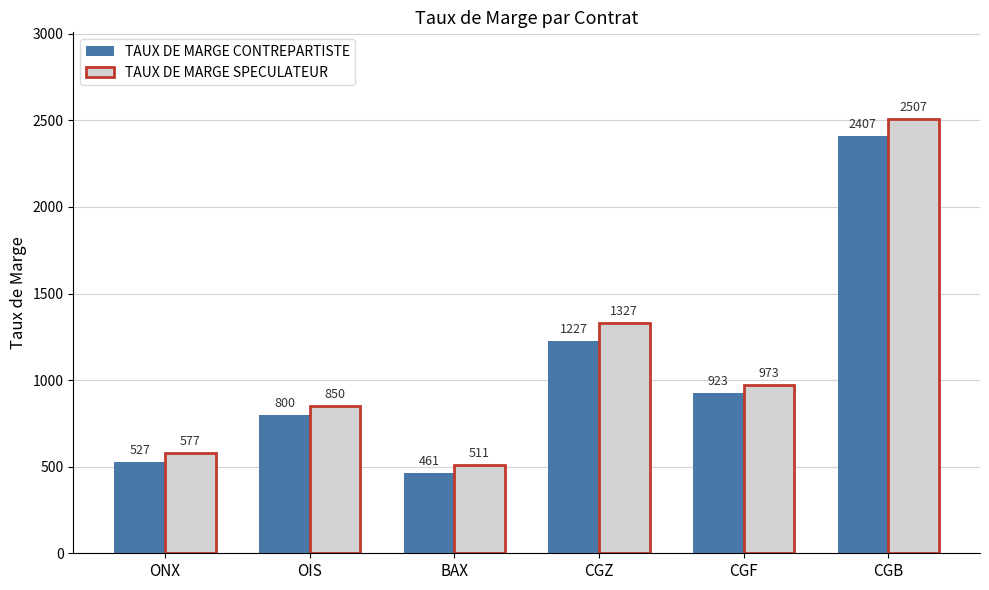

Between BAX and CGZ, which series saw the biggest shift?

TAUX DE MARGE SPECULATEUR